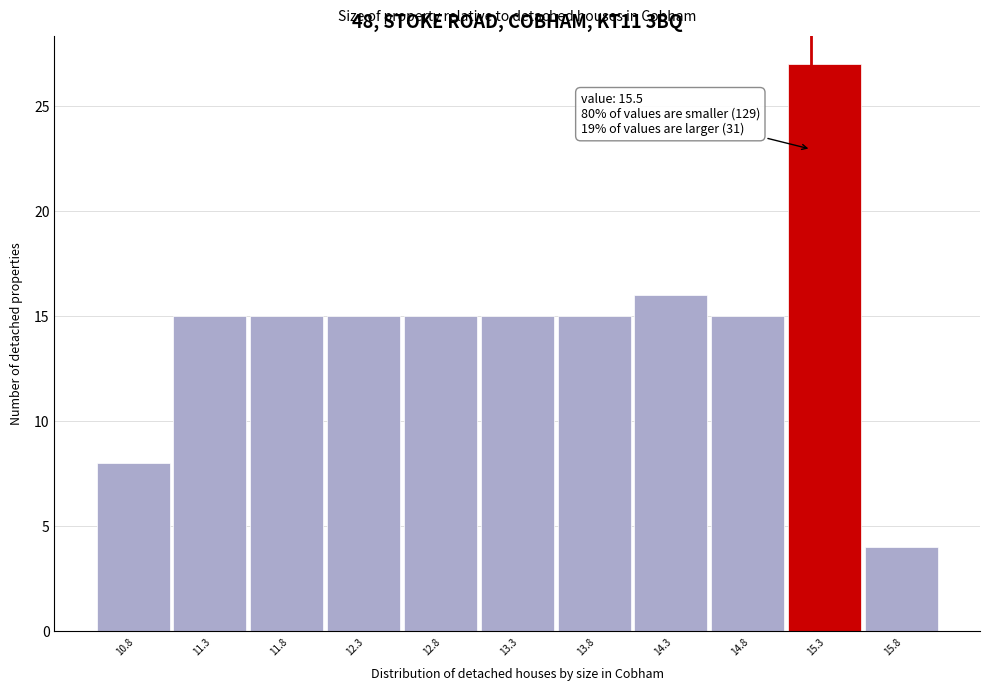

Reading left to right, list all the values displayed in this chart.

10.8=8	11.3=15	11.8=15	12.3=15	12.8=15	13.3=15	13.8=15	14.3=16	14.8=15	15.3=27	15.8=4